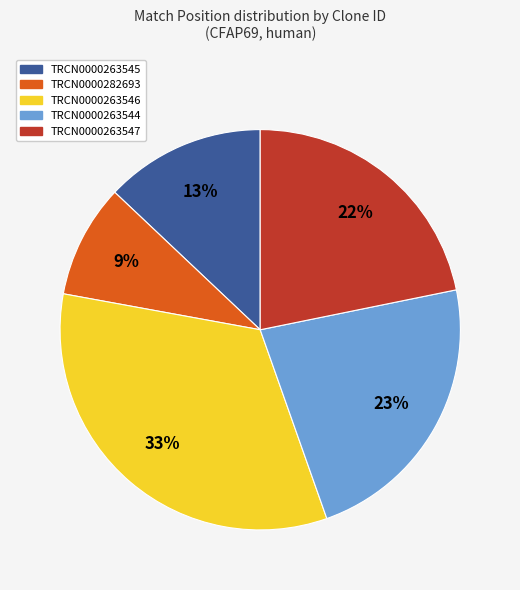

Count the number of slices in the pie.

5